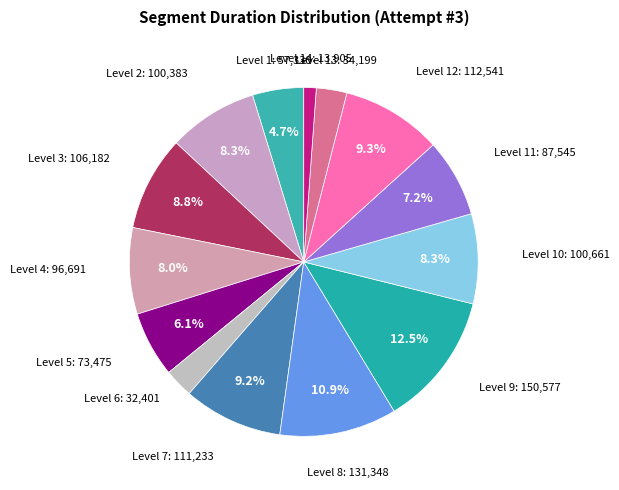

How many slices are in this pie chart?

14